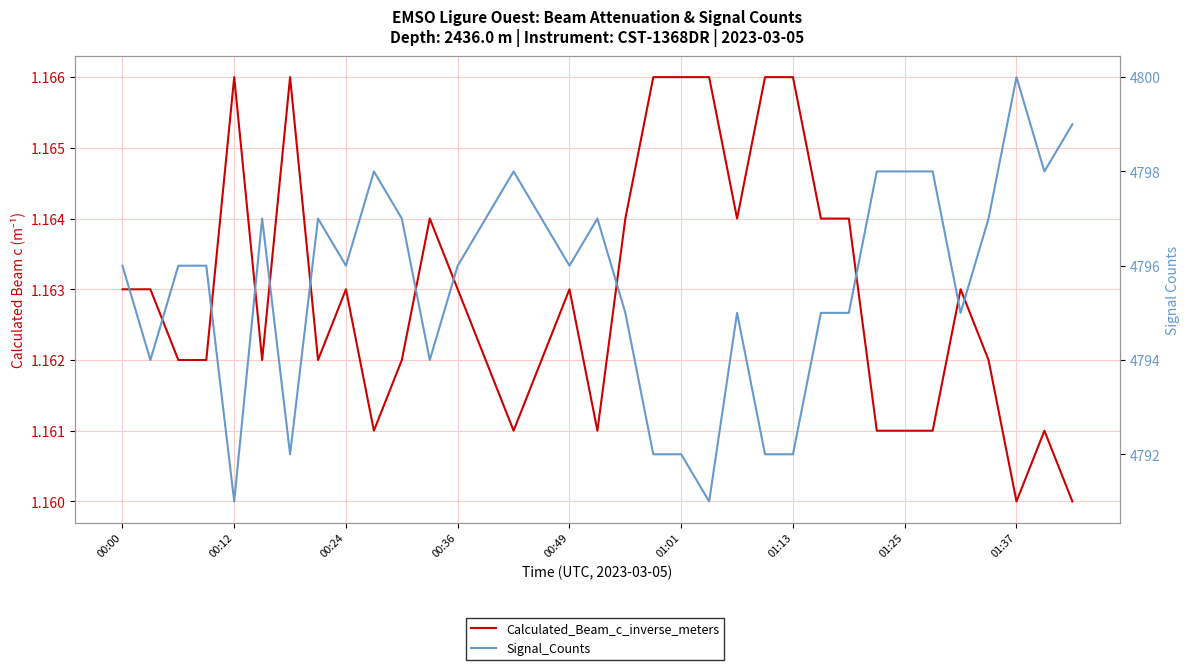

Which series changed the most between 00:36 and 19?

Signal_Counts